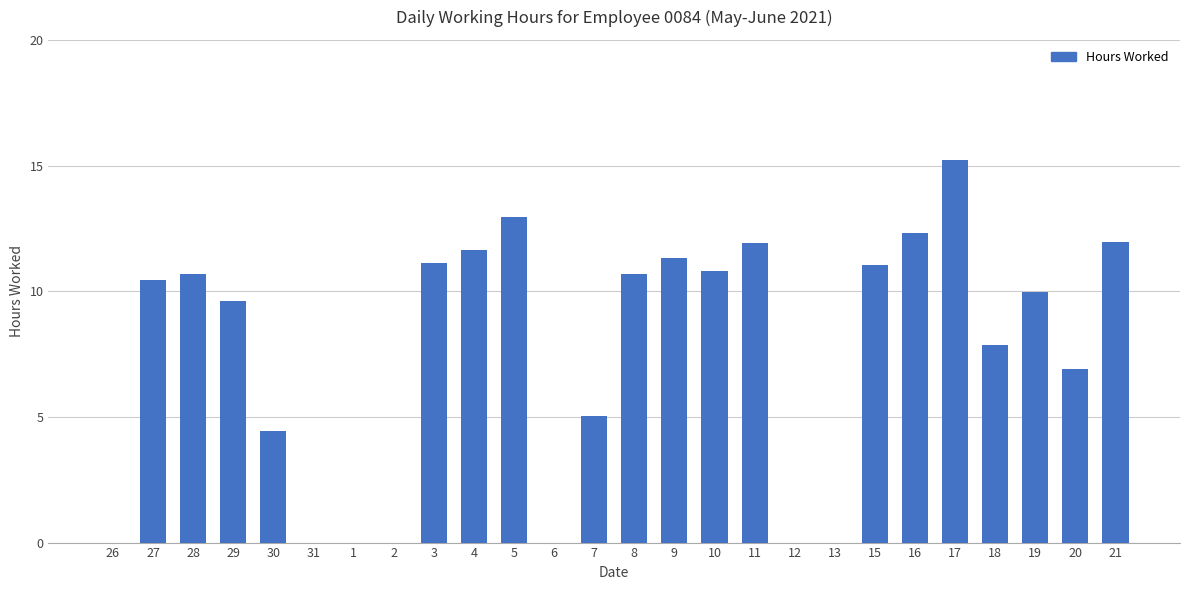

What is the difference between the values at 20 and 2?

6.9